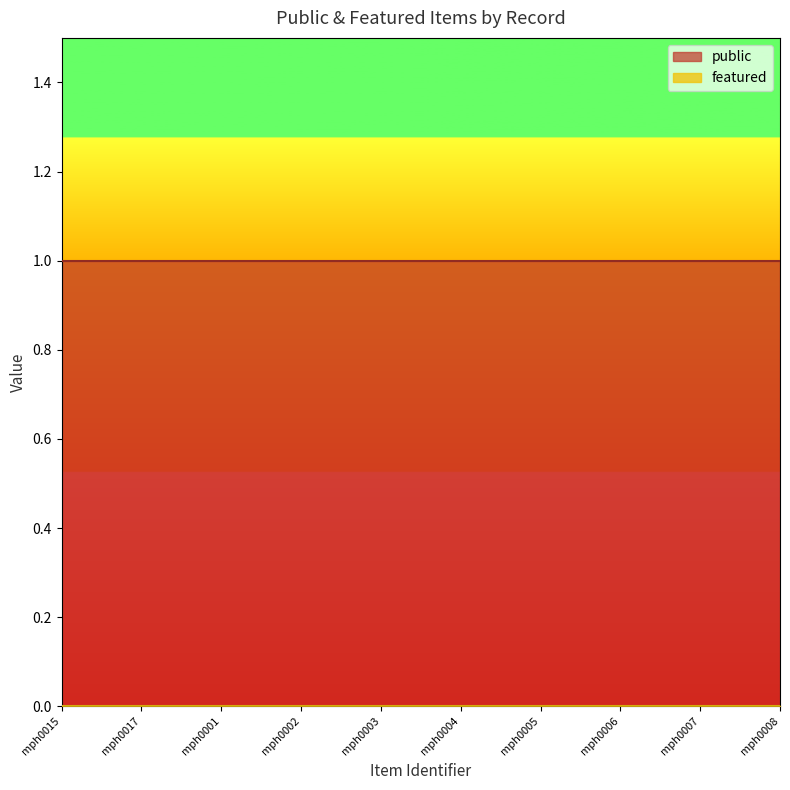

List the series in order of their peak value, highest first.

public, featured